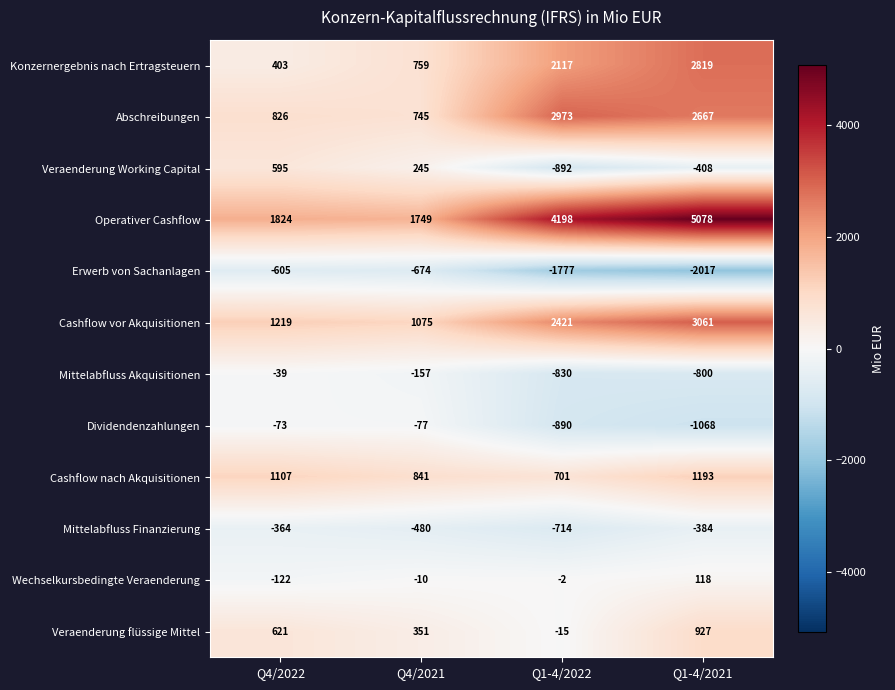

The value of Veraenderung flüssige Mittel at Q4/2022 is 277. True or false?

False